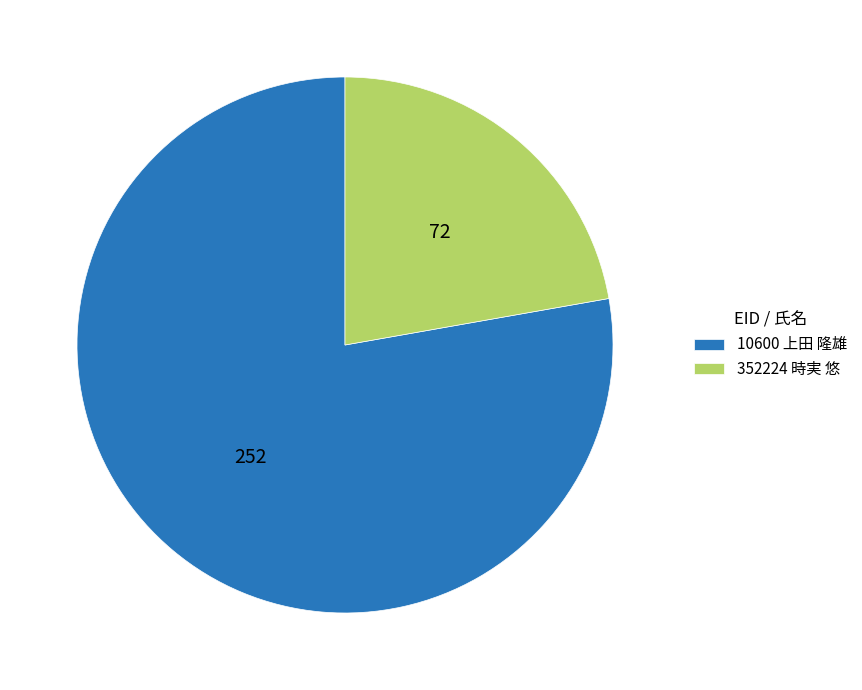

Rank the categories by value from lowest to highest.

352224 時実 悠, 10600 上田 隆雄